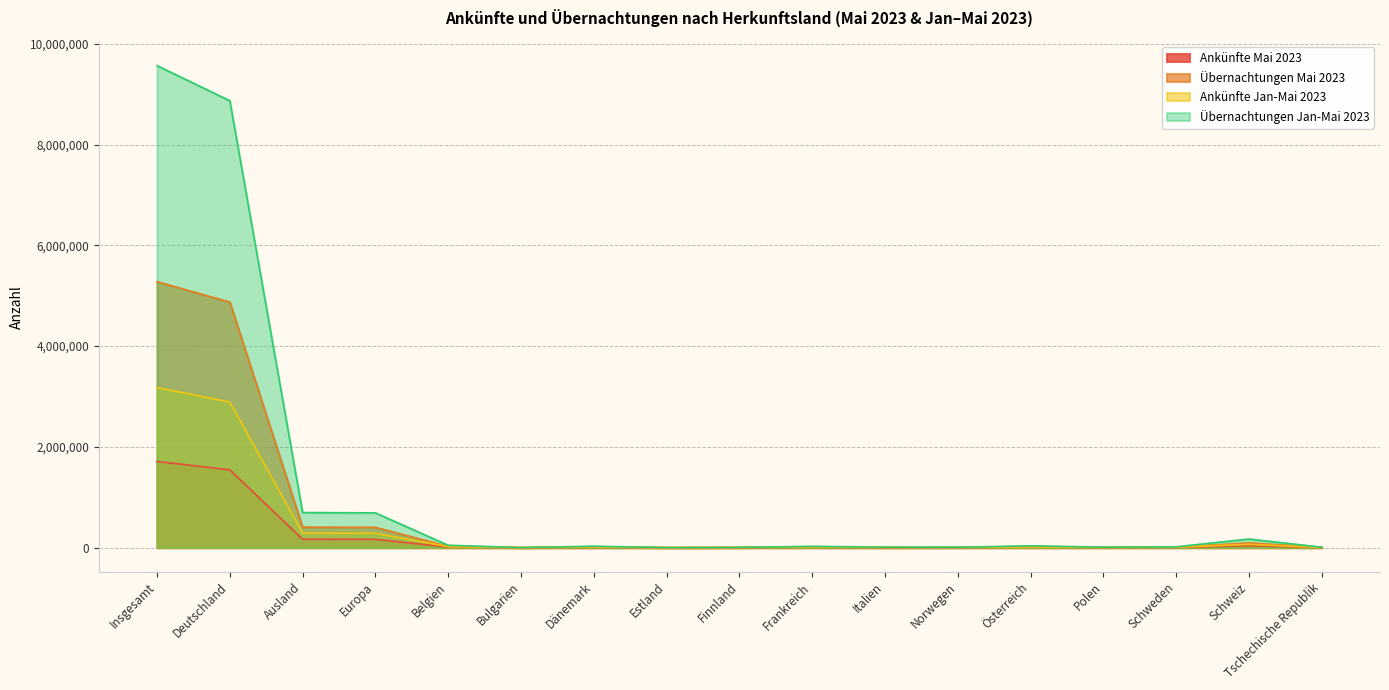

What is the minimum value shown in the chart?

86